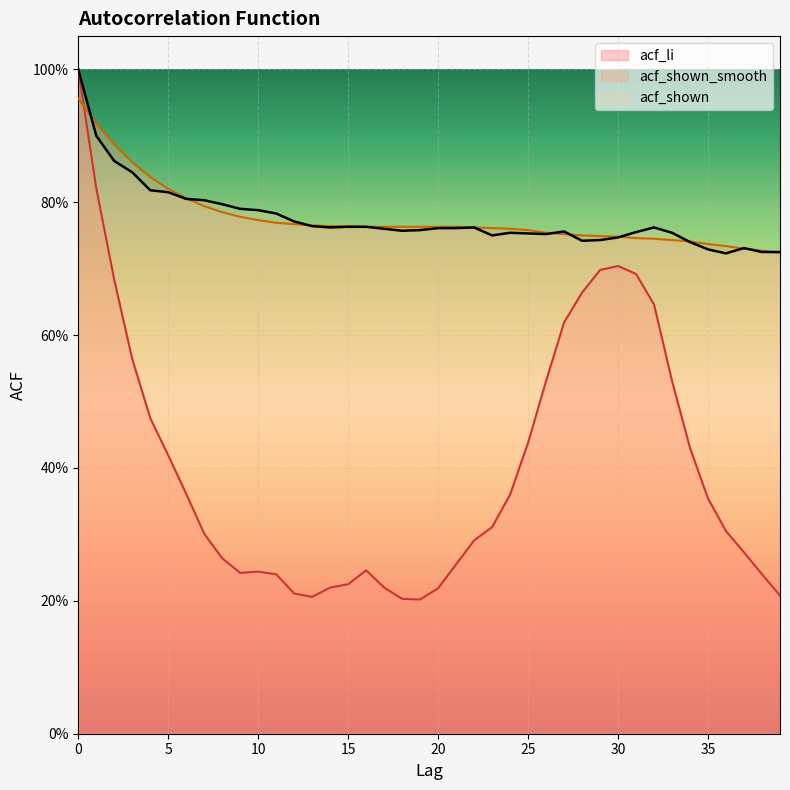

Reading left to right, list all the values displayed in this chart.

acf_li: 1.0	0.8	0.7	0.6	0.5	0.4	0.4	0.3	0.3	0.2	0.2	0.2	0.2	0.2	0.2	0.2	0.2	0.2	0.2	0.2	0.2	0.3	0.3	0.3	0.4	0.4	0.5	0.6	0.7	0.7	0.7	0.7	0.6	0.5	0.4	0.4	0.3	0.3	0.2	0.2
acf_shown_smooth: 1.0	0.9	0.9	0.9	0.8	0.8	0.8	0.8	0.8	0.8	0.8	0.8	0.8	0.8	0.8	0.8	0.8	0.8	0.8	0.8	0.8	0.8	0.8	0.8	0.8	0.8	0.8	0.8	0.8	0.7	0.7	0.7	0.7	0.7	0.7	0.7	0.7	0.7	0.7	0.7
acf_shown: 1.0	0.9	0.9	0.8	0.8	0.8	0.8	0.8	0.8	0.8	0.8	0.8	0.8	0.8	0.8	0.8	0.8	0.8	0.8	0.8	0.8	0.8	0.8	0.8	0.8	0.8	0.8	0.8	0.7	0.7	0.7	0.8	0.8	0.8	0.7	0.7	0.7	0.7	0.7	0.7